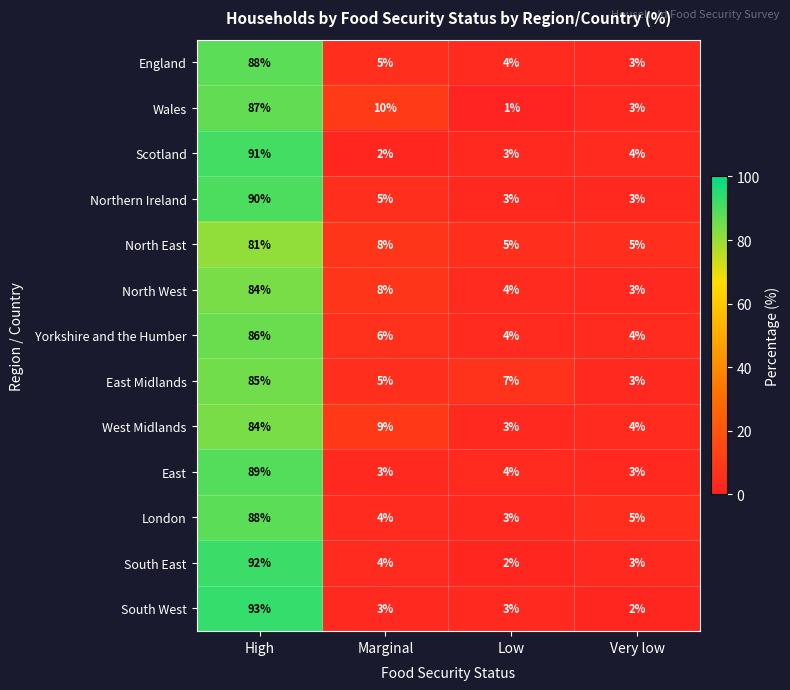

What is the sum of all Scotland values?

100